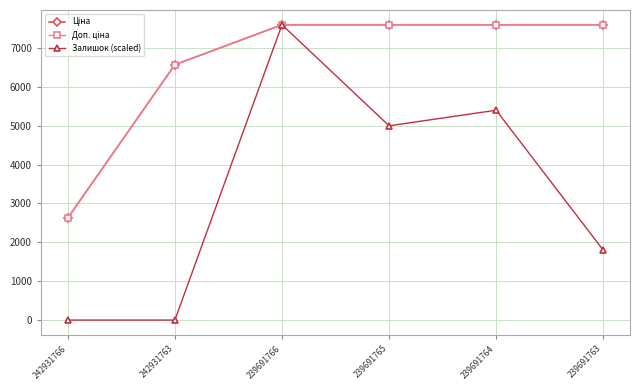

How many data points in Залишок (scaled) are less than 4997?

3